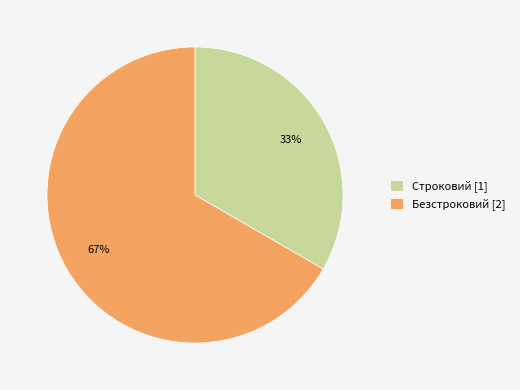

Which slice is the largest?

Безстроковий